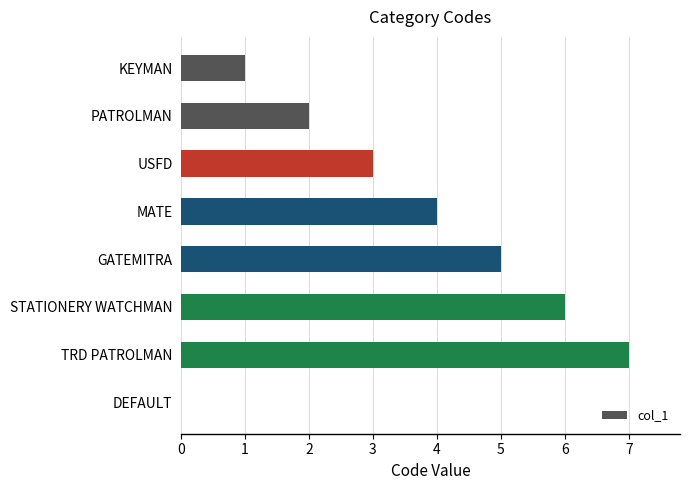

What is the sum of the values at STATIONERY WATCHMAN and USFD?

9